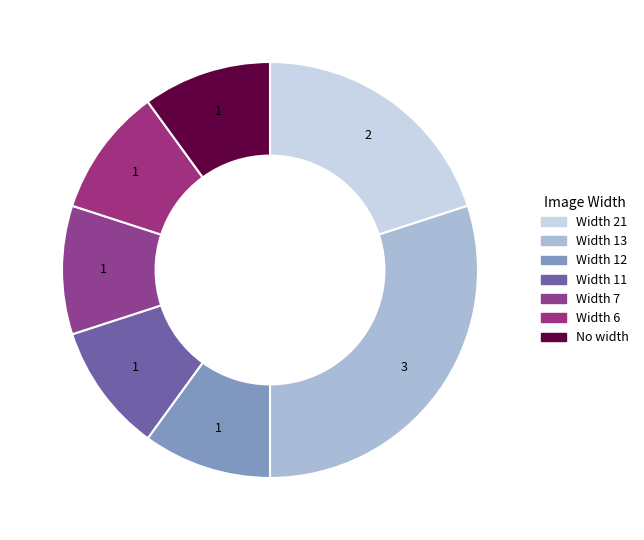

How many segments does this pie chart have?

7